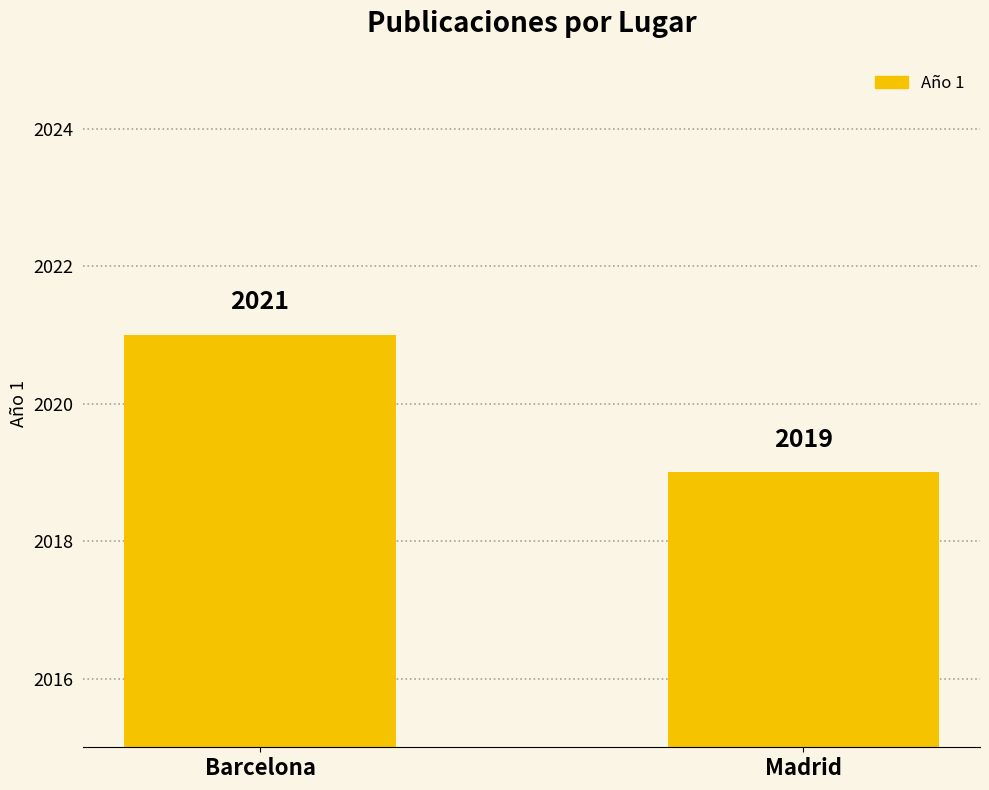

What is the approximate value at Barcelona?

2021